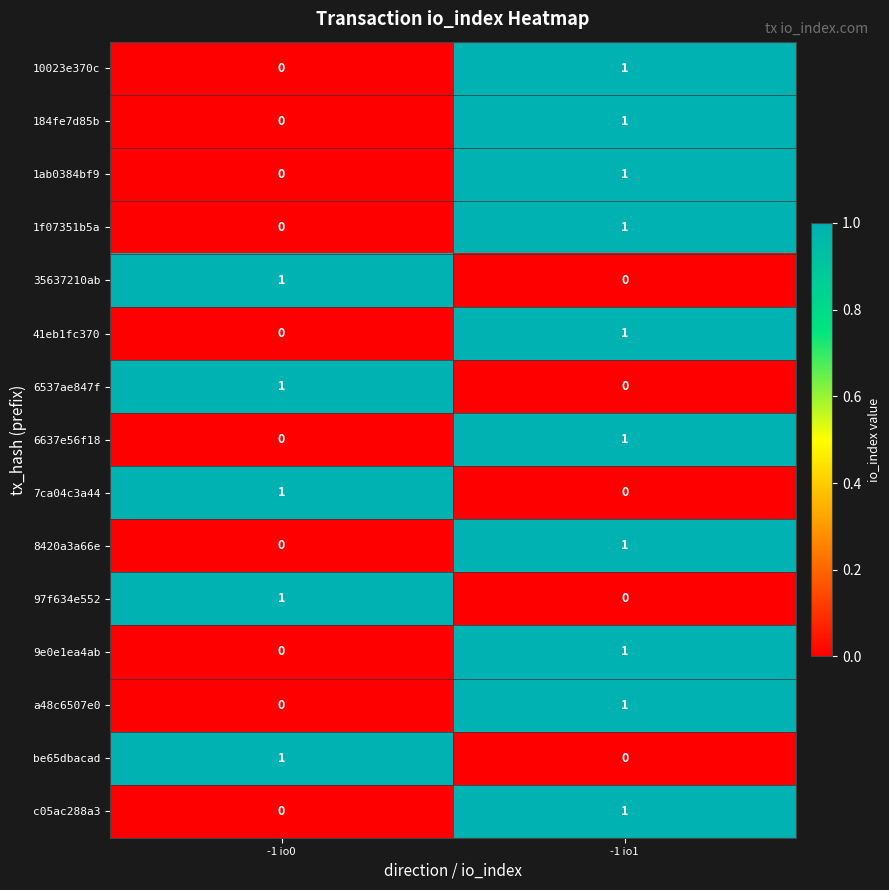

True or false: be65dbacad has a value of 0 at -1 io1.

True